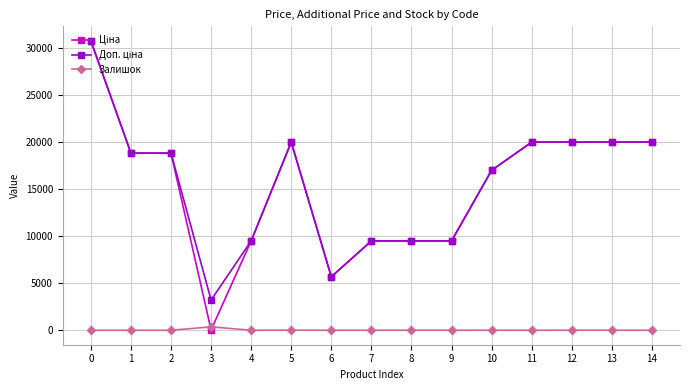

True or false: Залишок has more than 2 points higher than both neighbors.

True